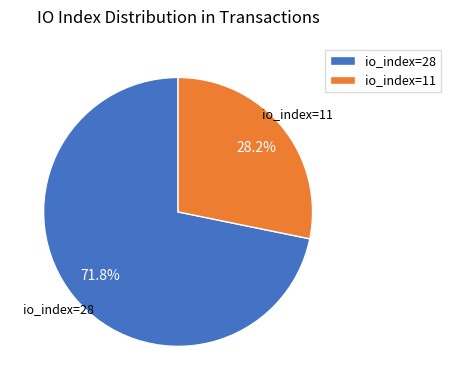

What percentage is the io_index=11 slice, to the nearest percent?

28%